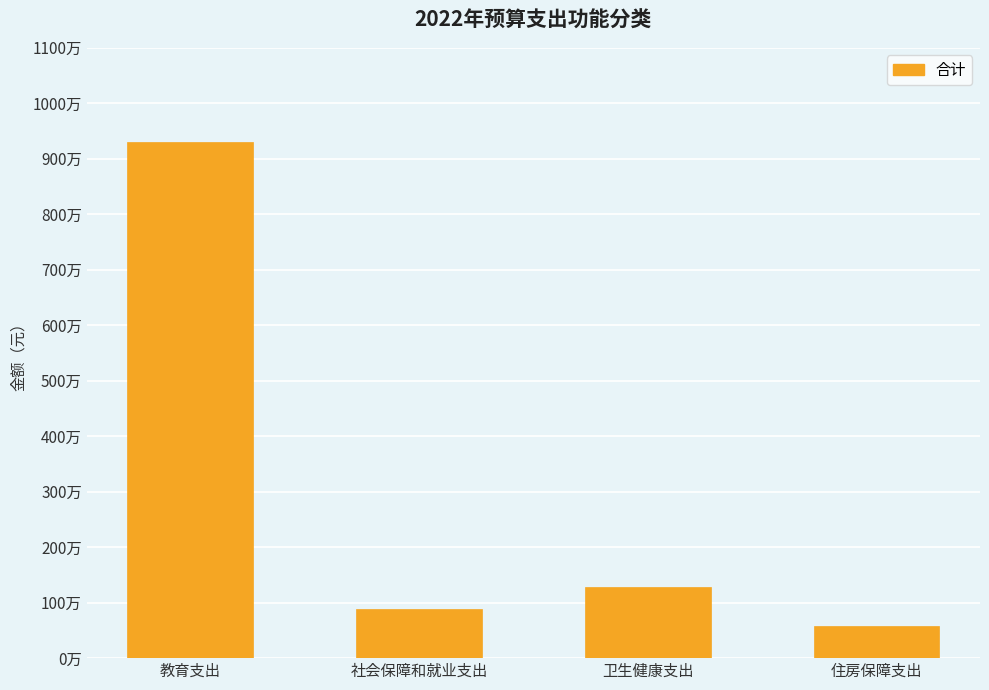

Reading left to right, extract all data points from this chart.

教育支出=9294401.4	社会保障和就业支出=888423.8	卫生健康支出=1283663.6	住房保障支出=582677.3